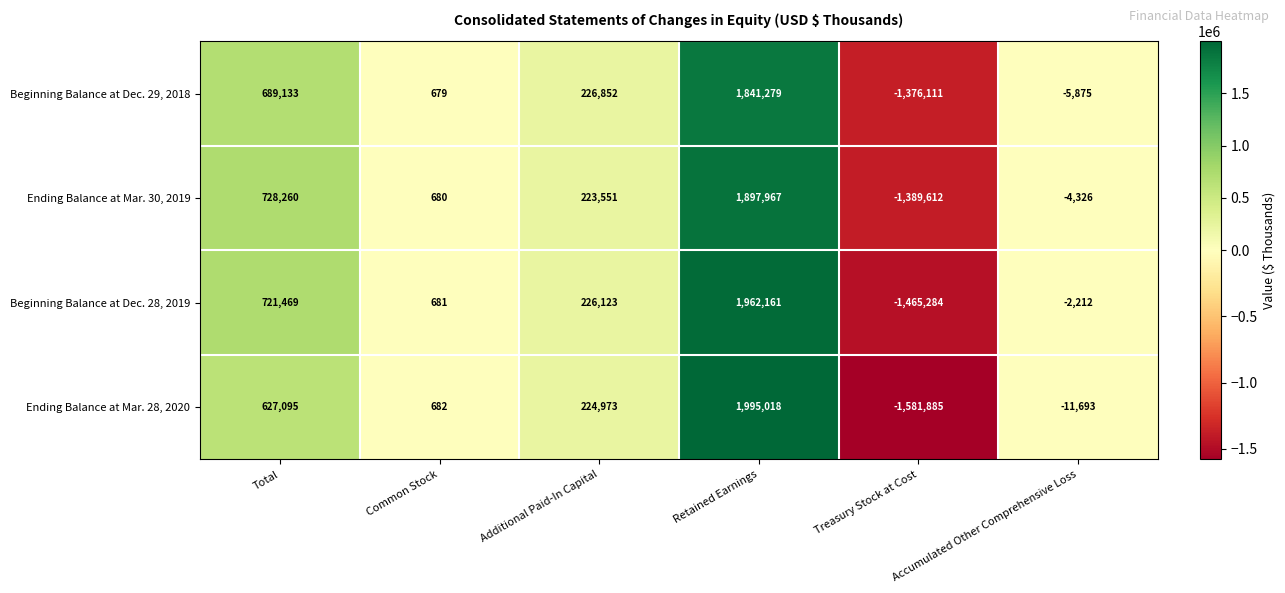

How many distinct data groups are displayed?

4